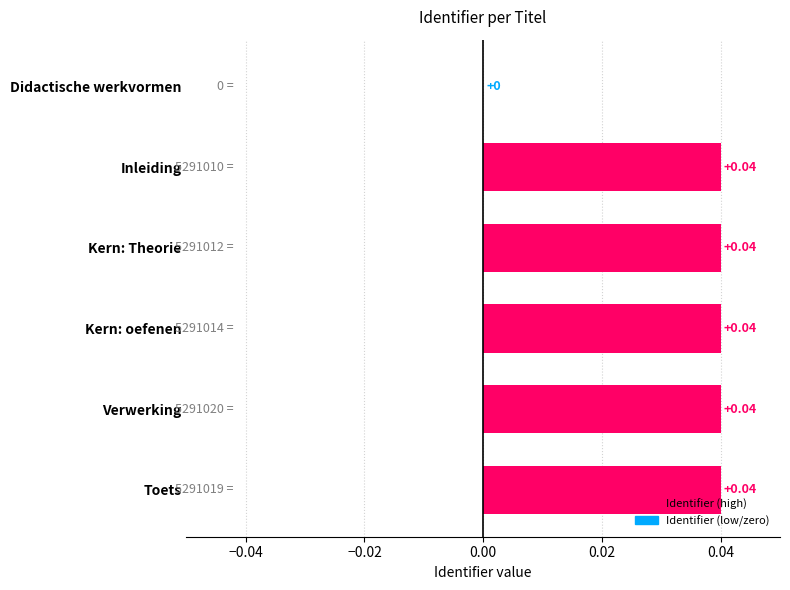

How many distinct data groups are displayed?

1